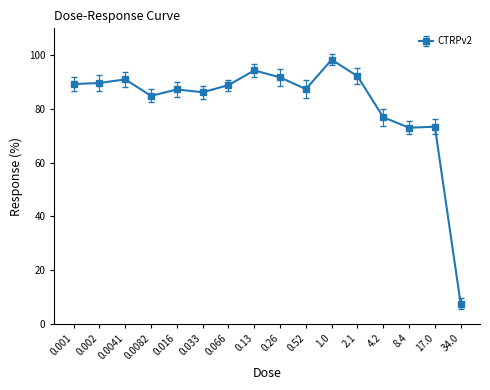

Between 8.4 and 2.1, which is larger?

2.1